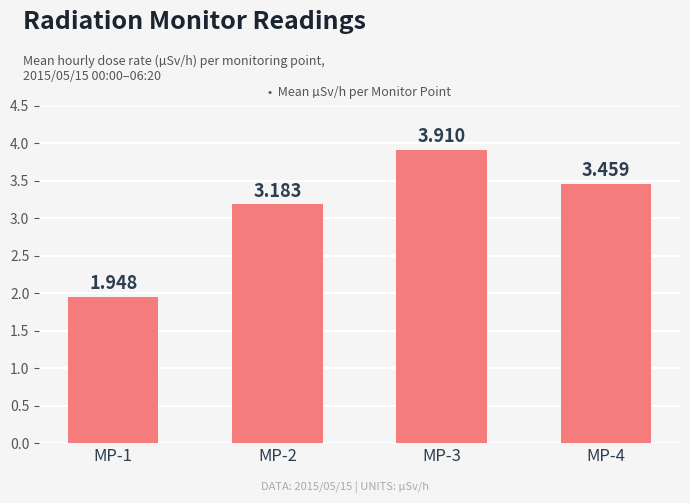

How many bars are there in total?

4